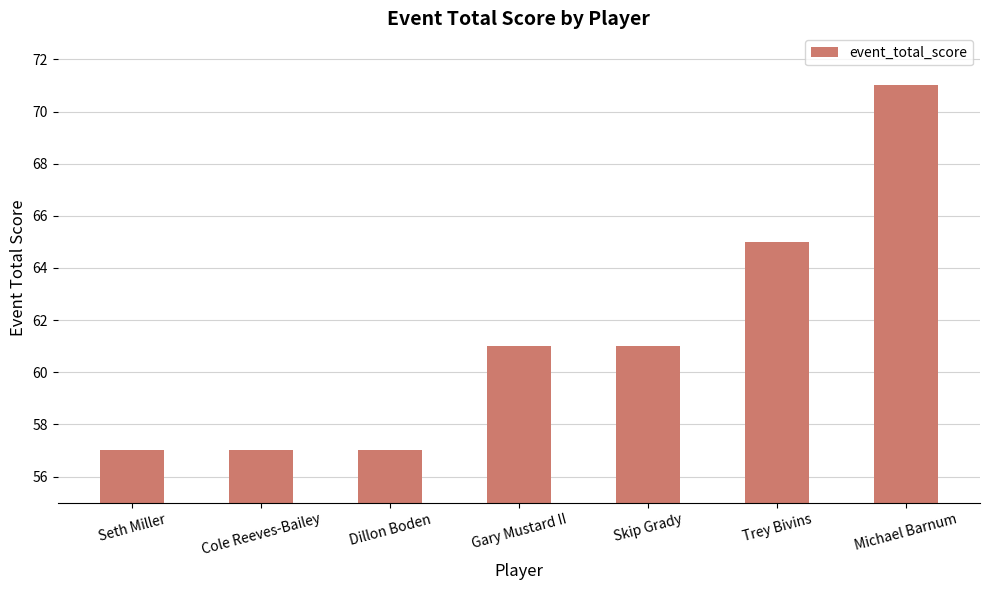

What is the greatest value displayed?

71